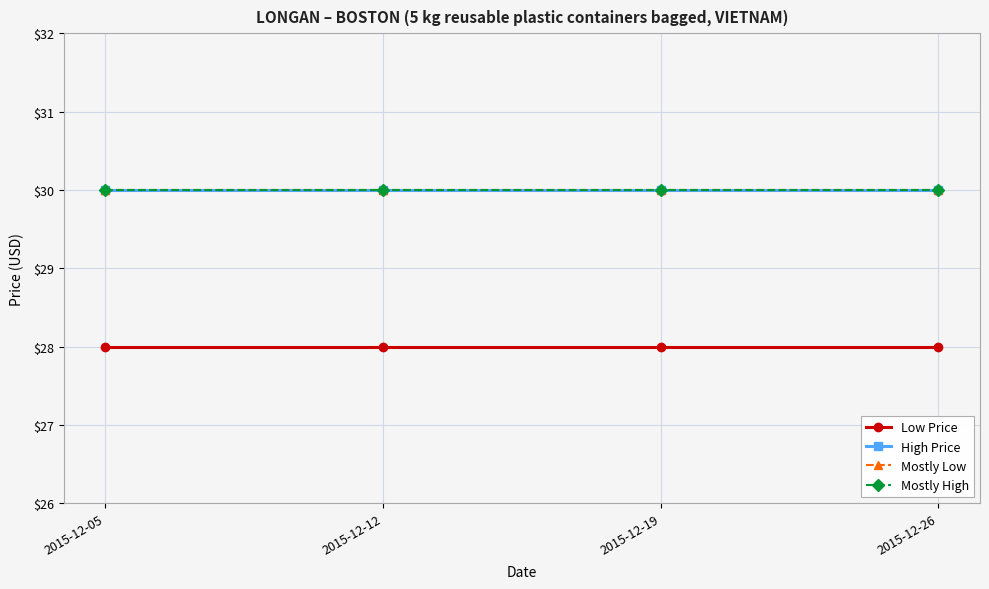

True or false: Mostly Low and Mostly High intersect in this chart.

False